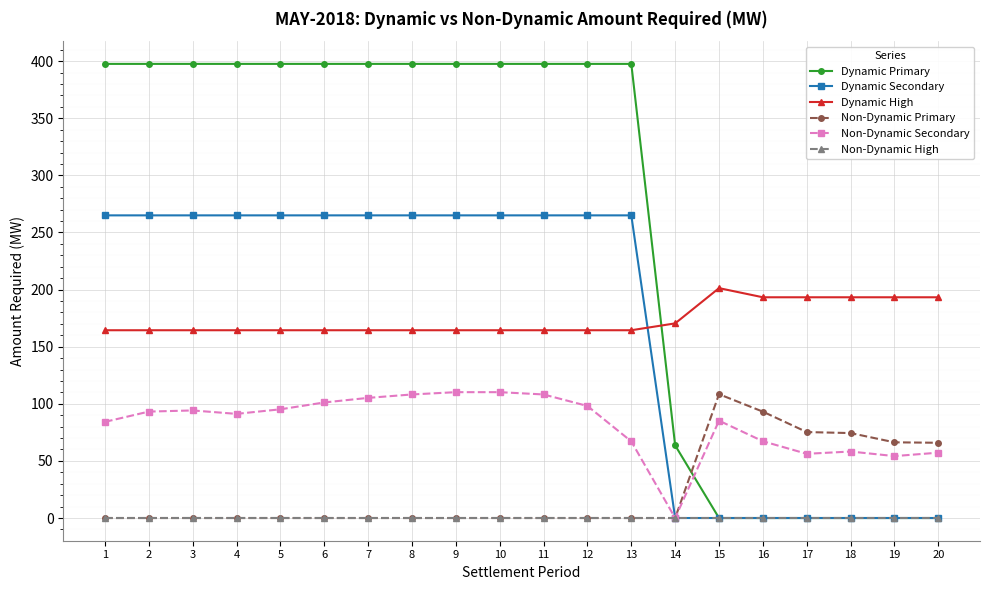

The Non-Dynamic Primary series shows 133.0 at 16. True or false?

False